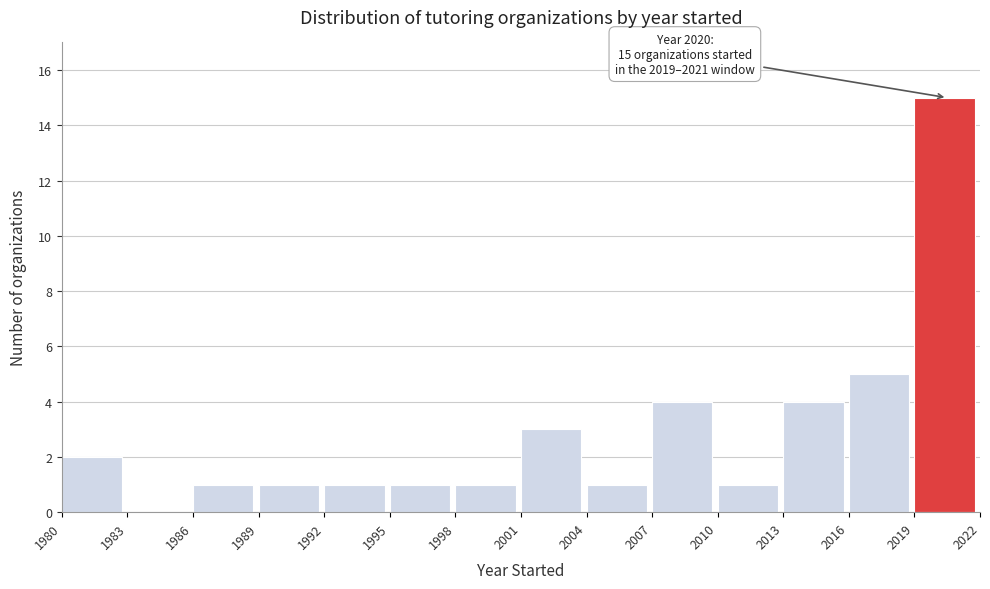

Over which range of the x-axis is the bar tallest?

2019 to 2022